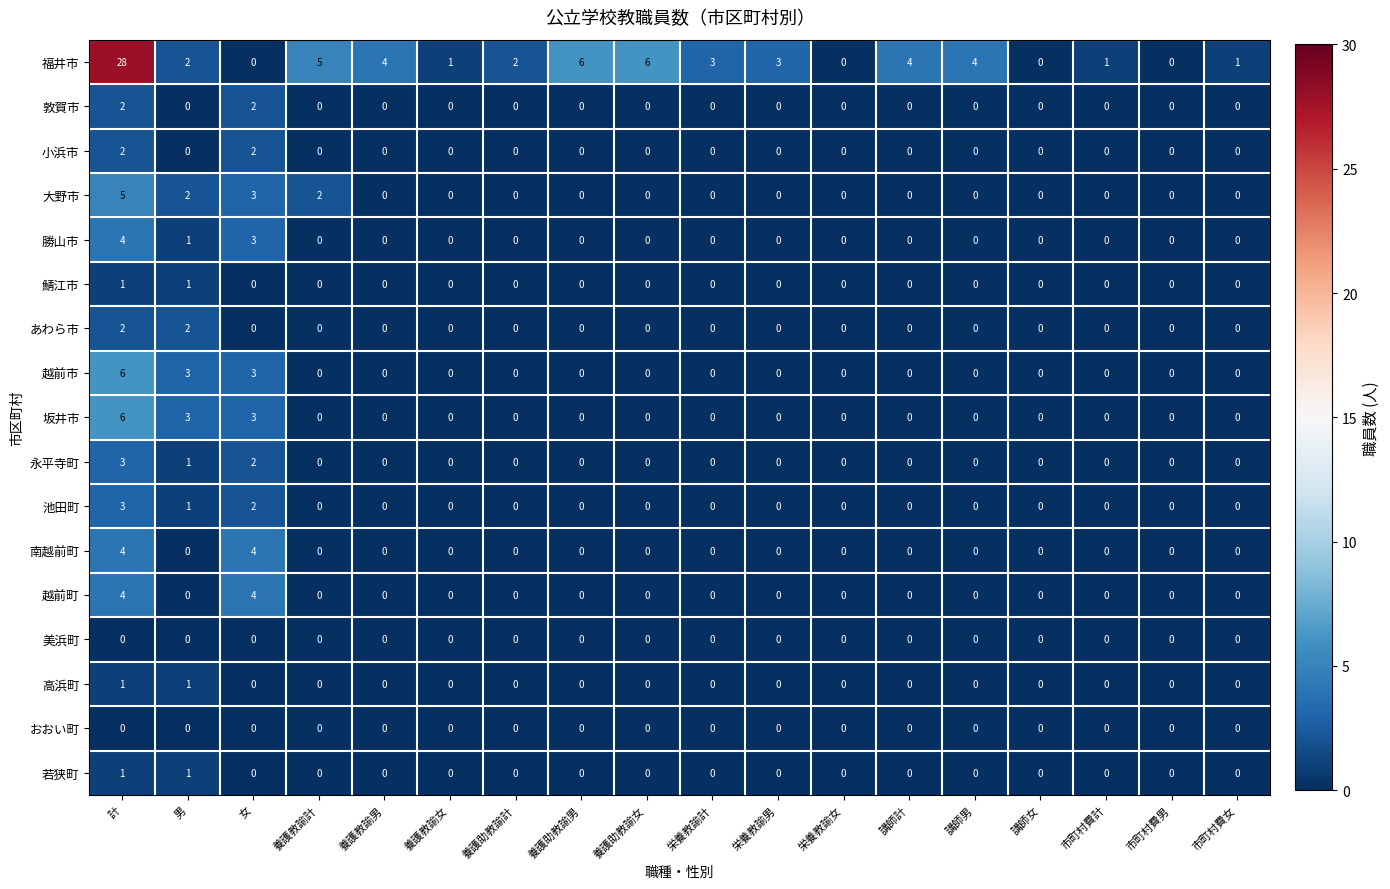

The value of 福井市 at 市町村費男 is 0. True or false?

True